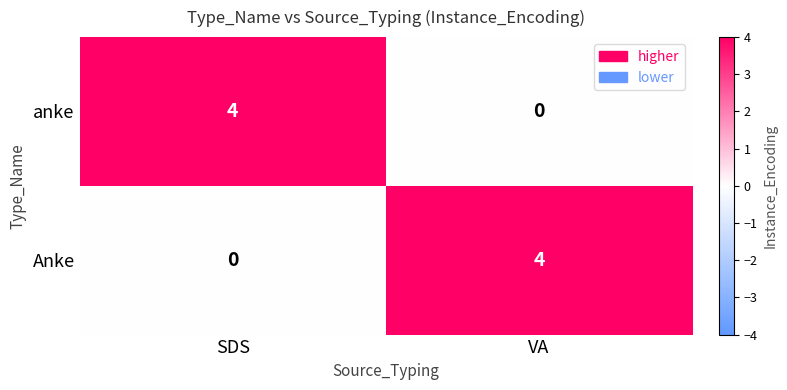

Is it true that Anke equals 4 at VA?

True